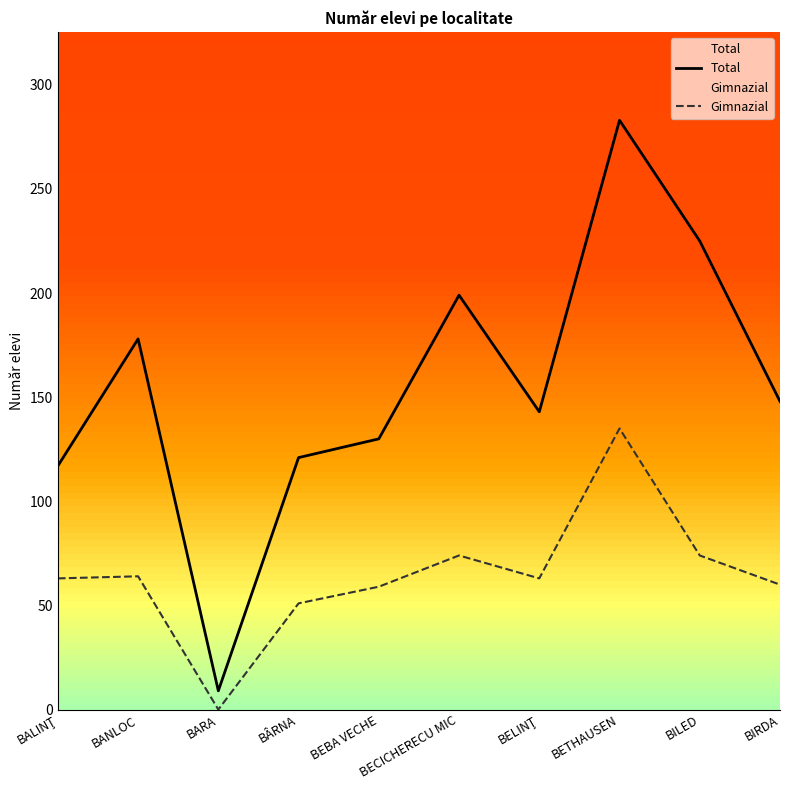

Where is Total nearest to the value 146?

BIRDA